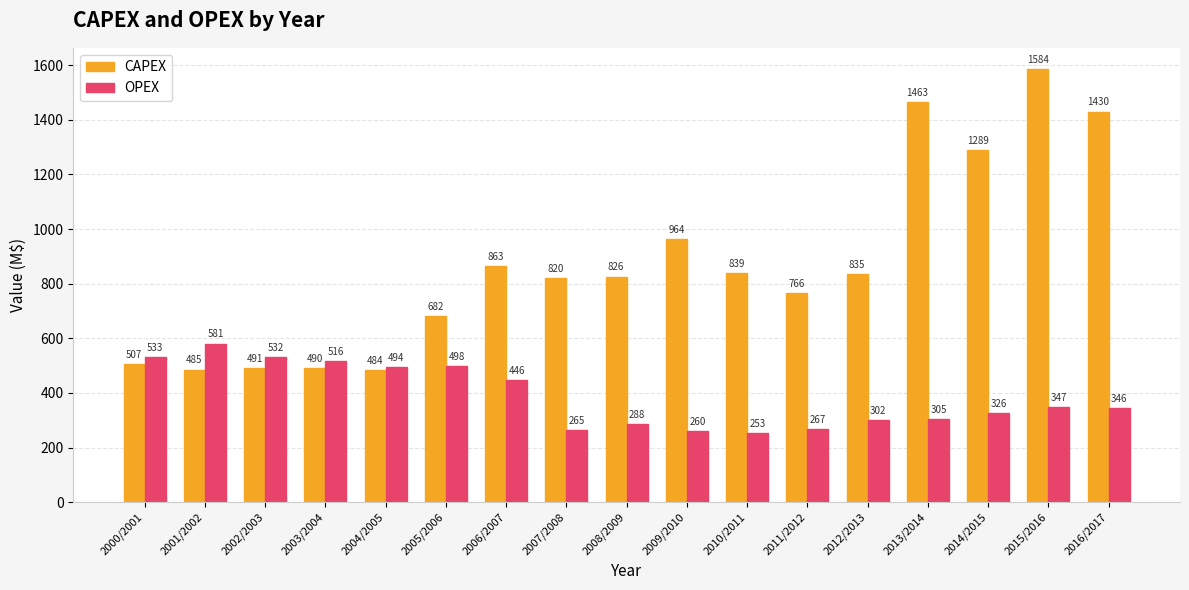

How many groups of bars are there?

17